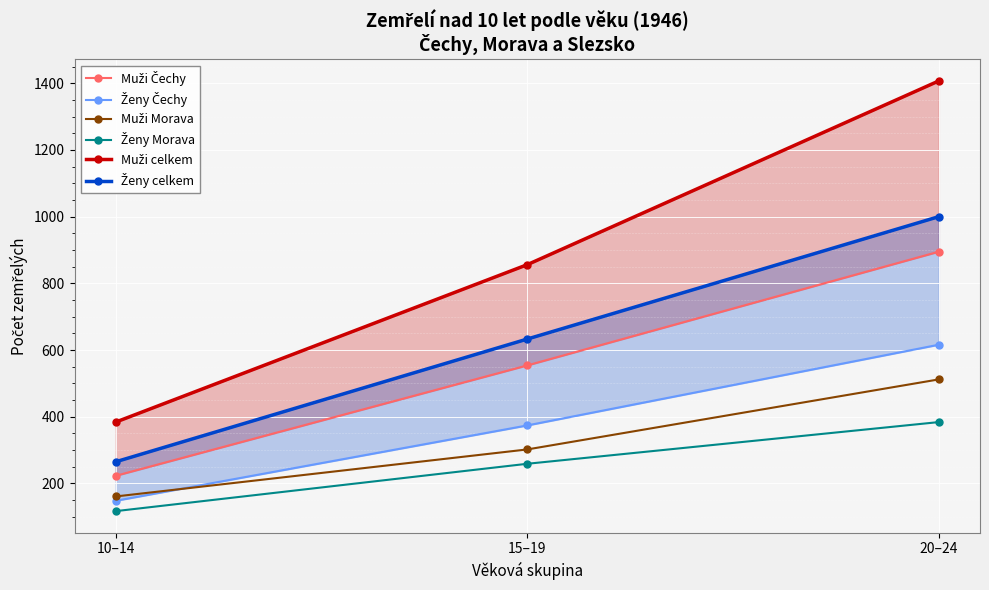

What is the total value across all series at 20–24?

4814